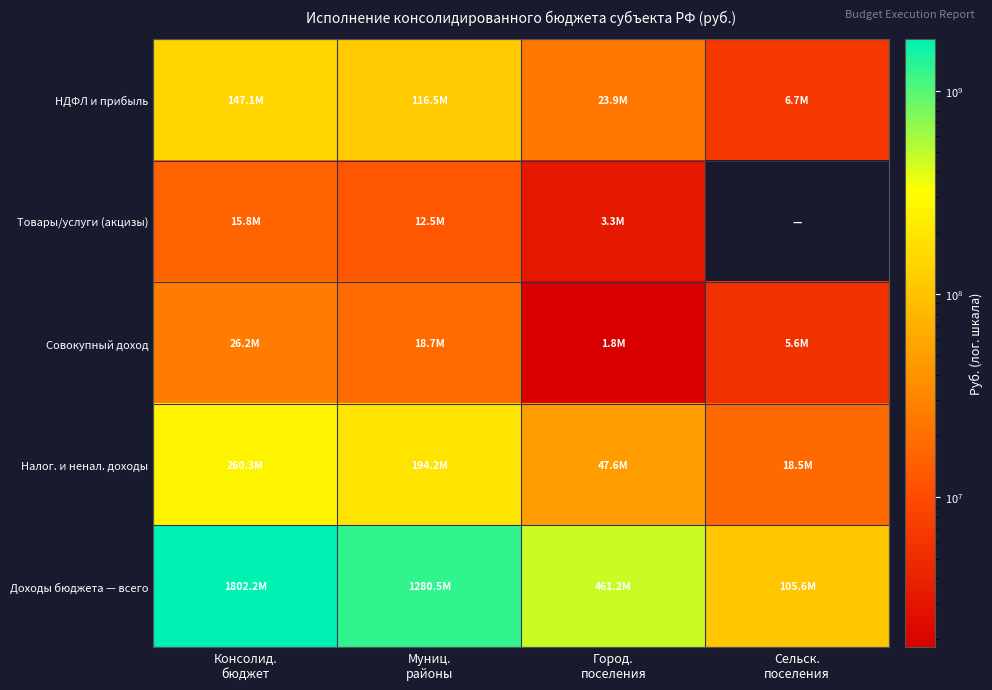

Reading left to right, transcribe all the data shown in this chart.

НДФЛ и прибыль: Консолид.
бюджет=147114890.3	Муниц.
районы=116549709.1	Город.
поселения=23910216.3	Сельск.
поселения=6654964.9
Товары/услуги (акцизы): Консолид.
бюджет=15801005.2	Муниц.
районы=12511384.6	Город.
поселения=3289620.6	Сельск.
поселения=0.0
Совокупный доход: Консолид.
бюджет=26214445.7	Муниц.
районы=18748585.5	Город.
поселения=1833139.6	Сельск.
поселения=5632720.6
Налог. и ненал. доходы: Консолид.
бюджет=260316400.8	Муниц.
районы=194197838.2	Город.
поселения=47631794.3	Сельск.
поселения=18486768.4
Доходы бюджета — всего: Консолид.
бюджет=1802182695.5	Муниц.
районы=1280543841.6	Город.
поселения=461227437.3	Сельск.
поселения=105586370.9